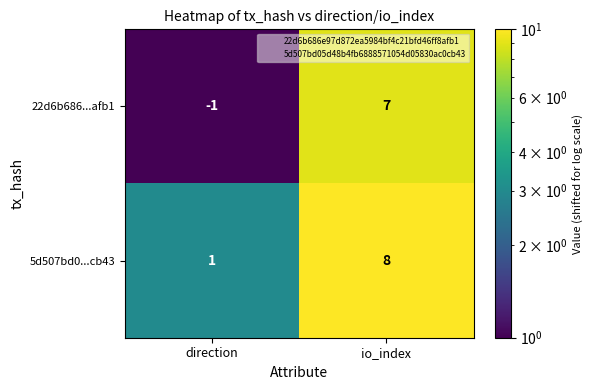

What is the sum of all 5d507bd0...cb43 values?

9